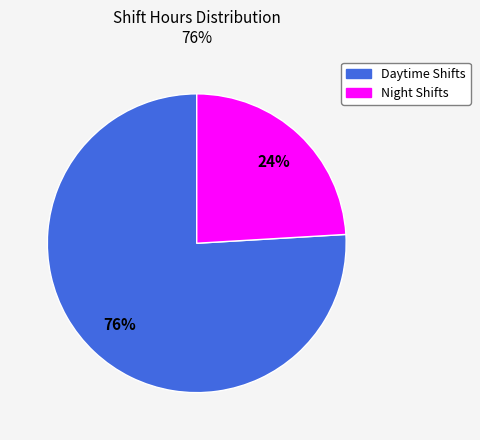

To the nearest percent, what is the difference between the largest and smallest slice percentages?

52%